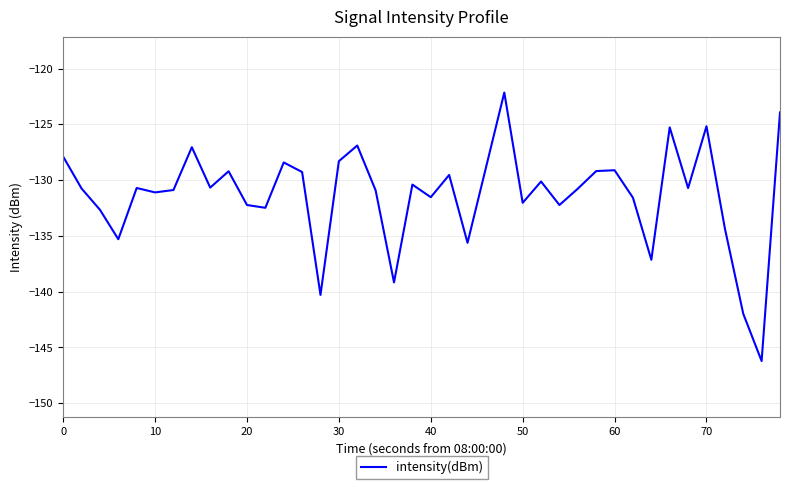

What is the difference between the maximum and minimum values?

24.1